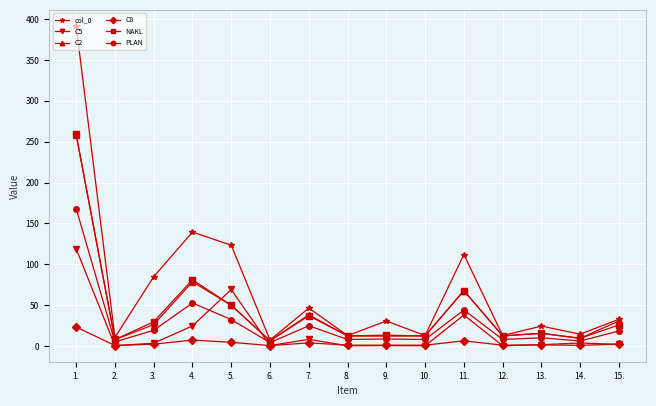

Where is the first local maximum for NAKL?

4.